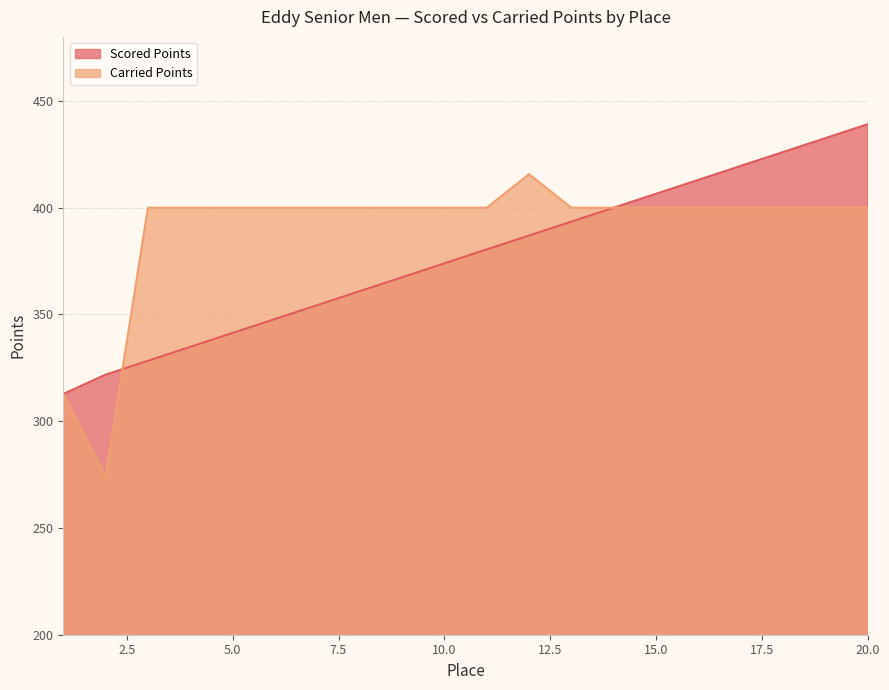

List the series in order of their peak value, lowest first.

Carried Points, Scored Points